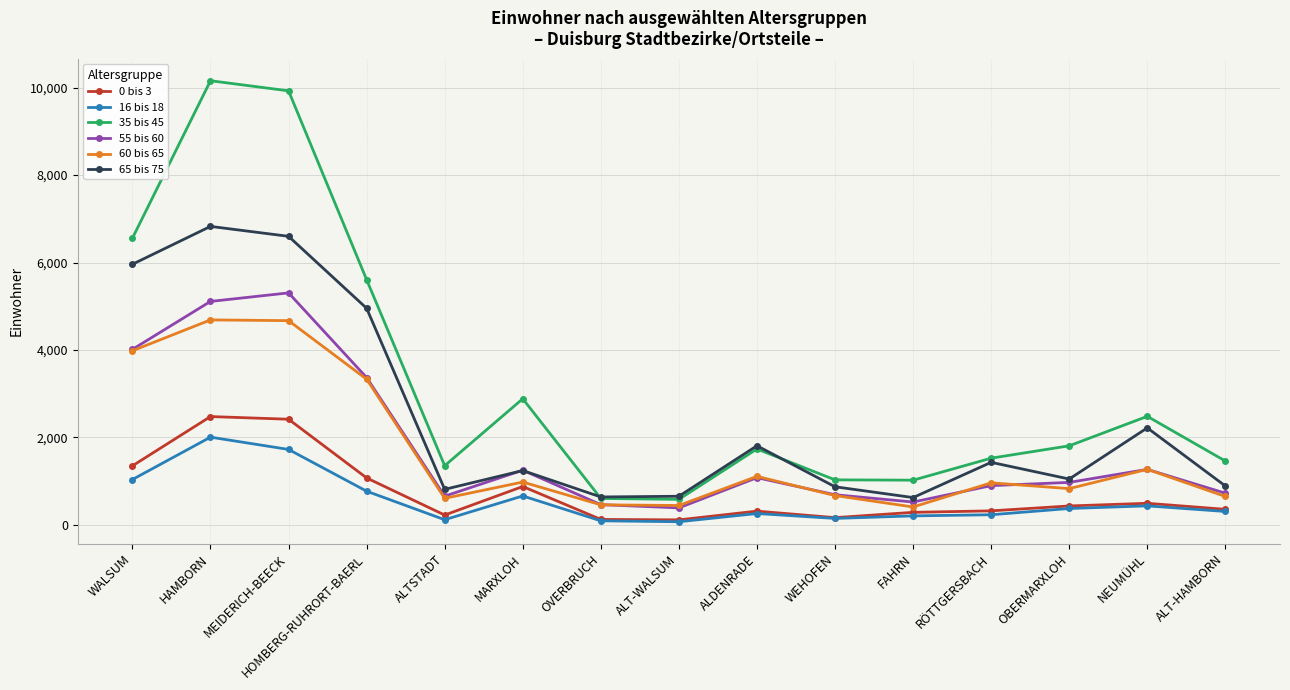

What is the difference between the highest and lowest values at NEUMÜHL?

2048